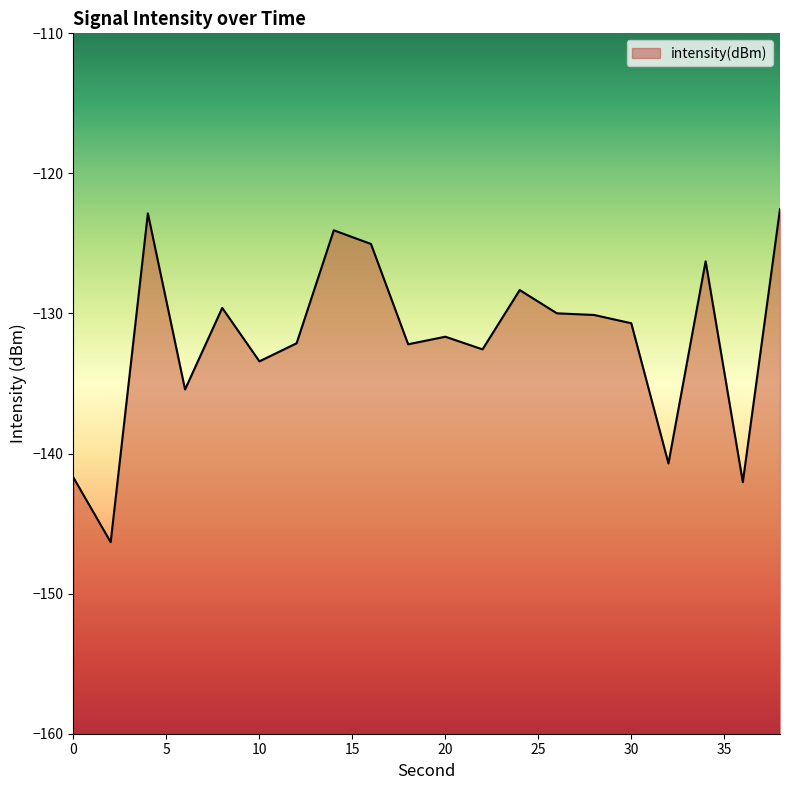

At which category does the data reach its first local peak?

4